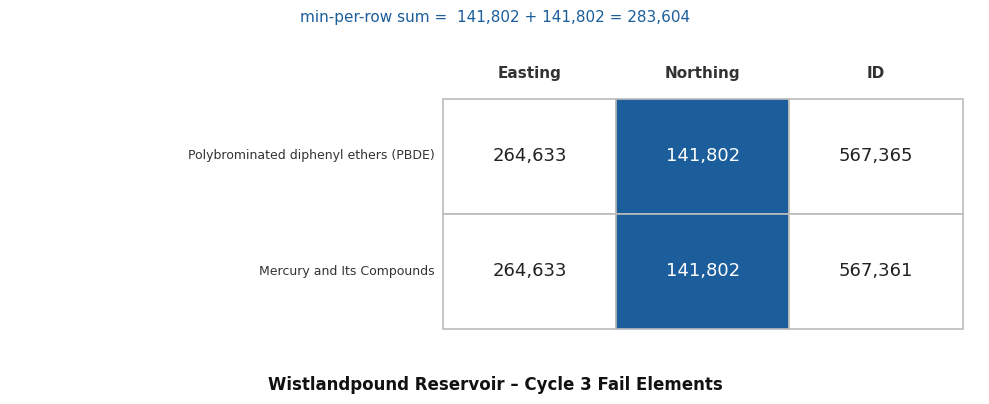

List the series in order of their overall mean, highest first.

Polybrominated diphenyl ethers (PBDE), Mercury and Its Compounds